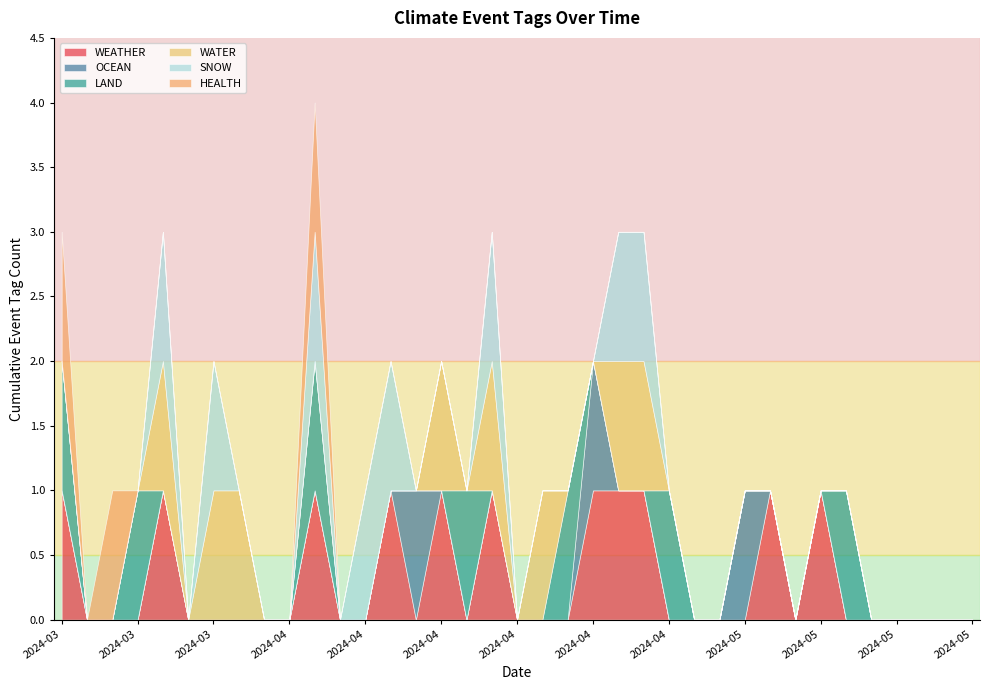

True or false: WEATHER and LAND cross at least once.

True